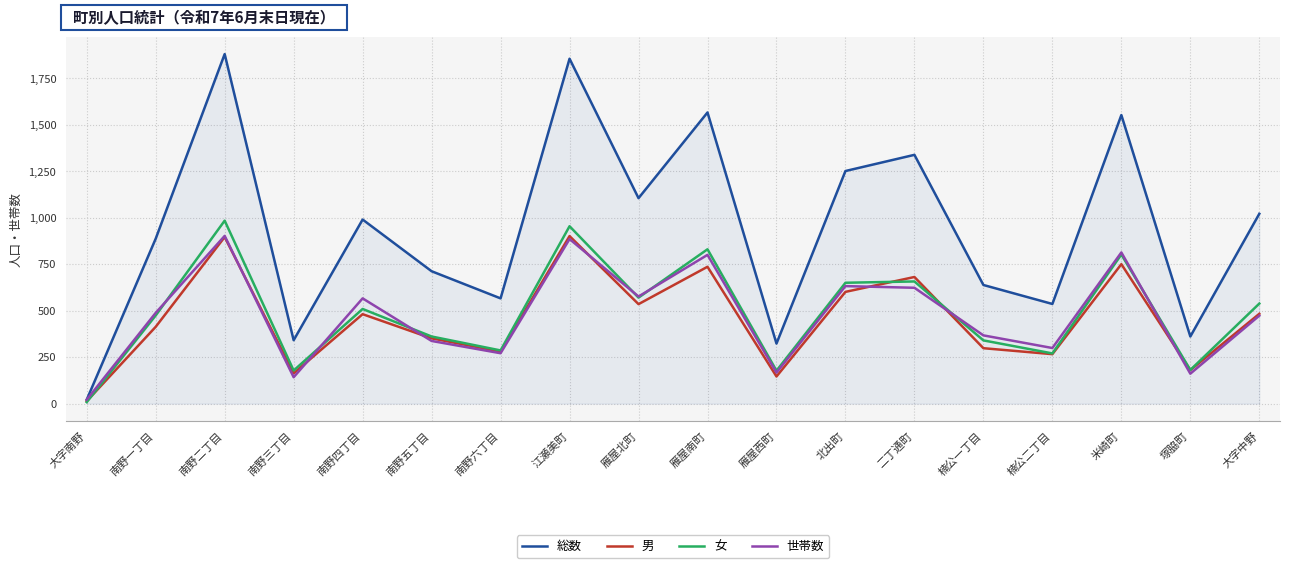

True or false: 世帯数 has a value of 595 at 江瀬美町.

False